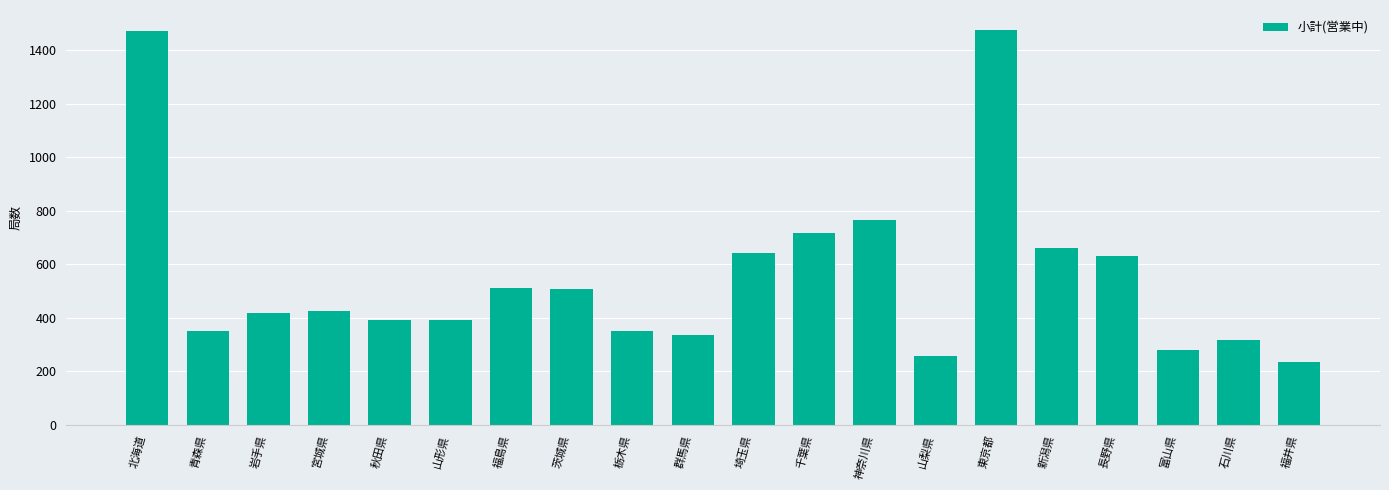

What is the sum of all values?

11133